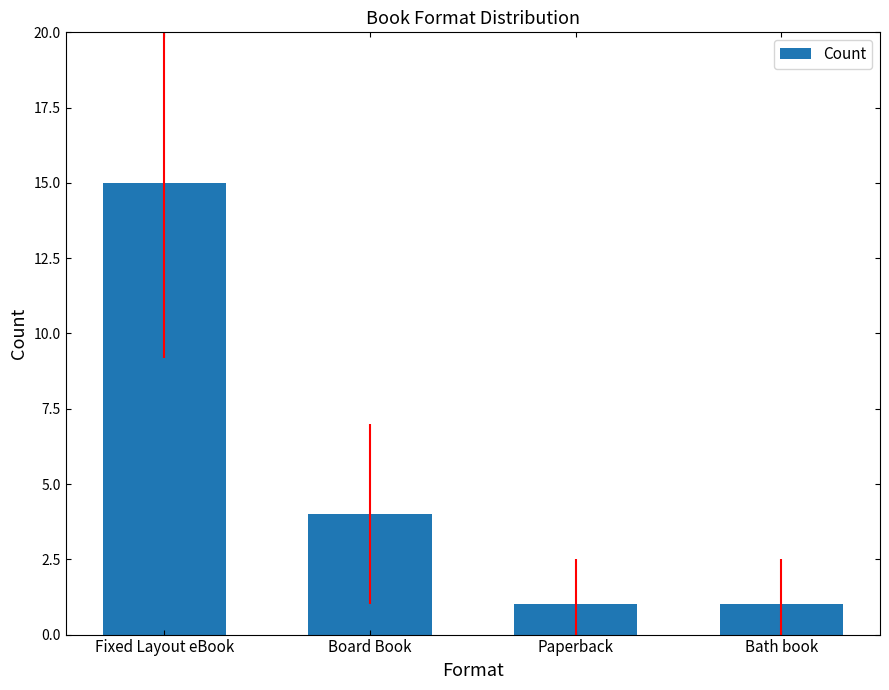

What is the difference between the maximum and minimum values?

14